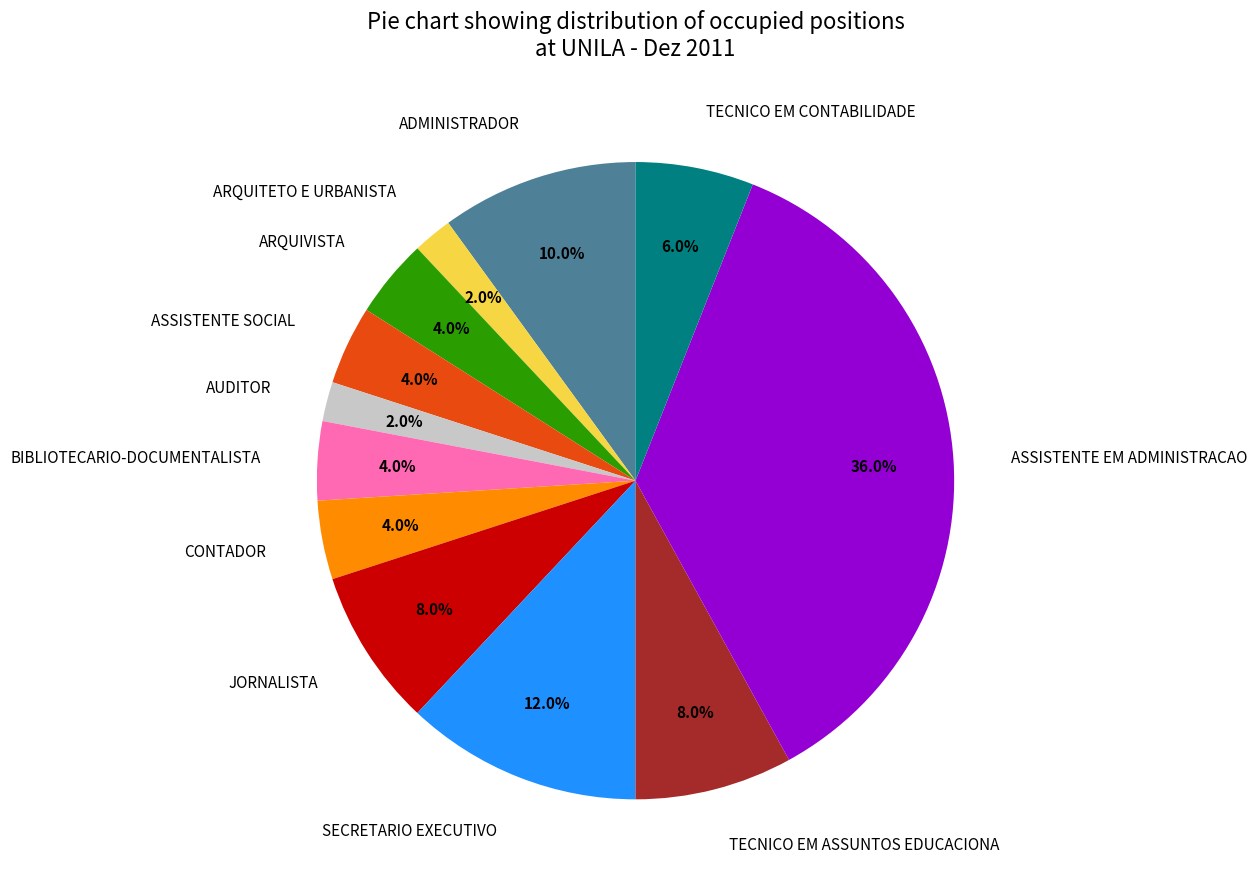

To the nearest percent, what is the combined percentage of ASSISTENTE SOCIAL and ADMINISTRADOR?

14%